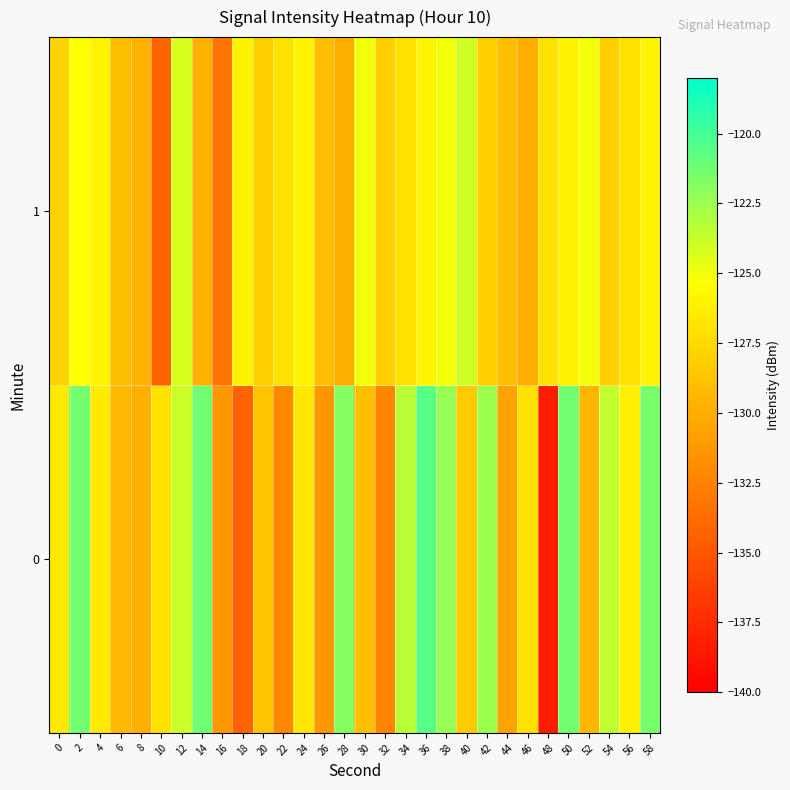

What is the spread (max minus min) of values at 50?

4.7